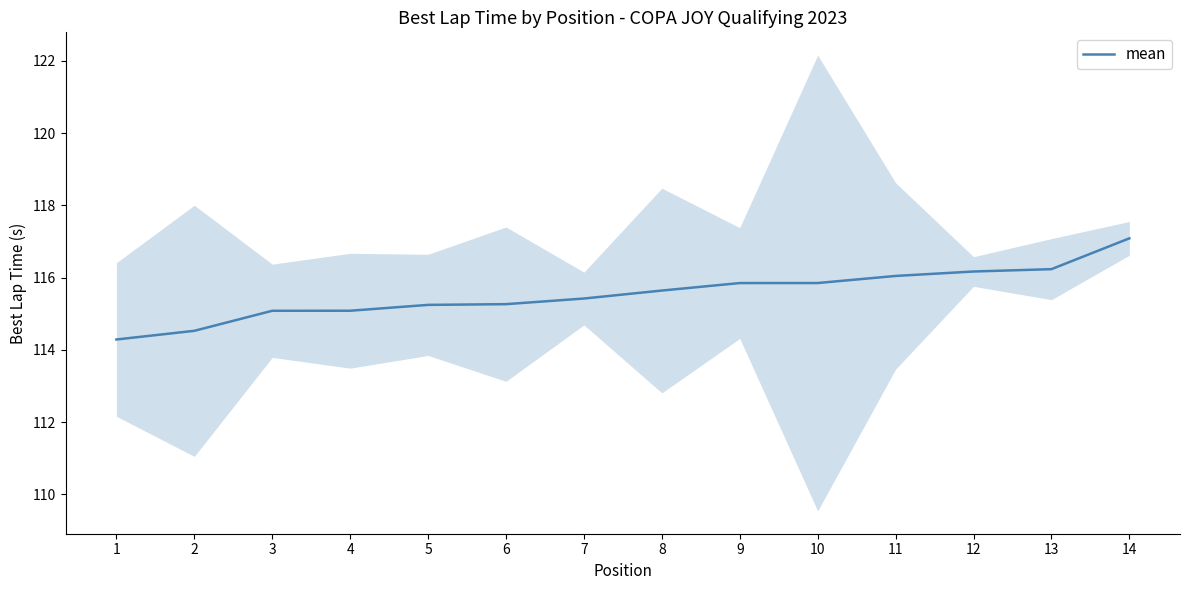

Does the chart display data point markers on the line(s)?

No